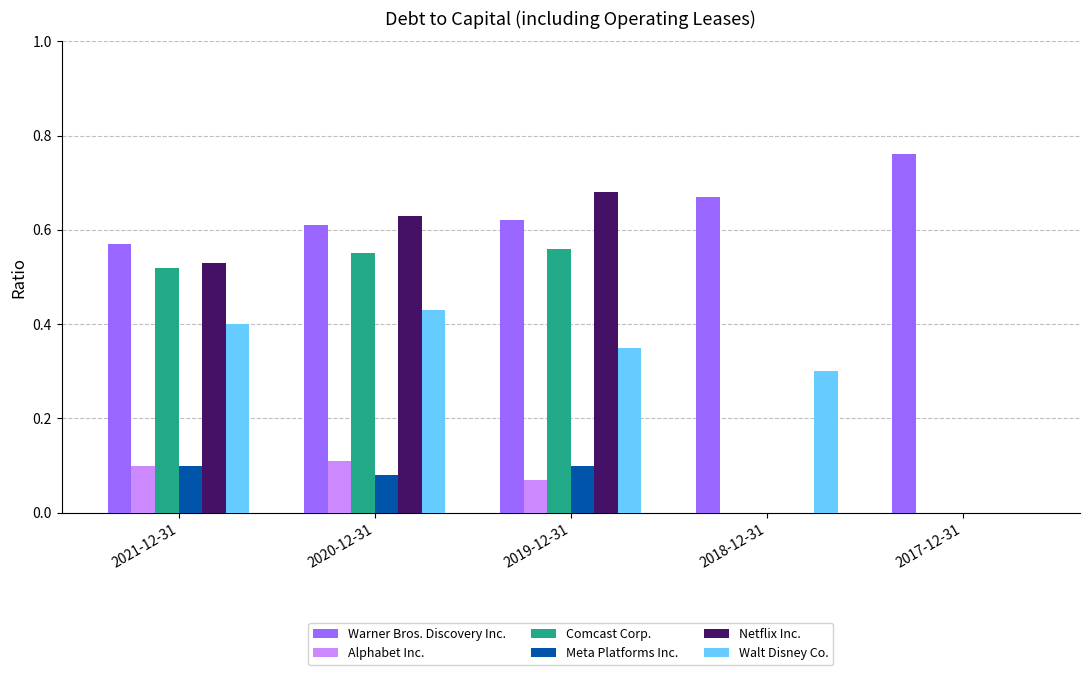

Which category has the highest value across all series?

2017-12-31